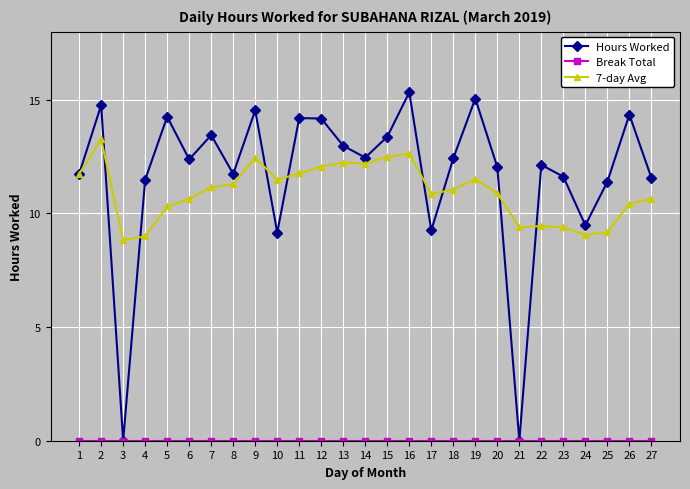

At which category does Hours Worked reach its first local valley?

3